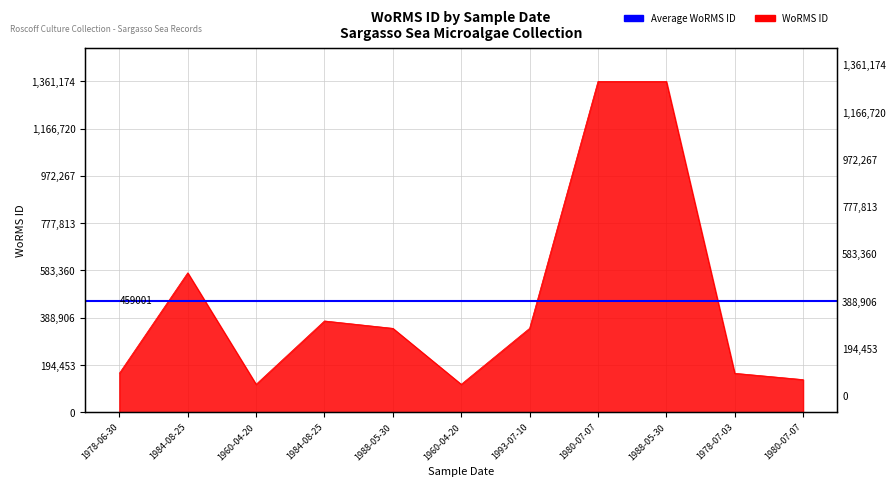

Which category has the highest value across all series?

1980-07-07